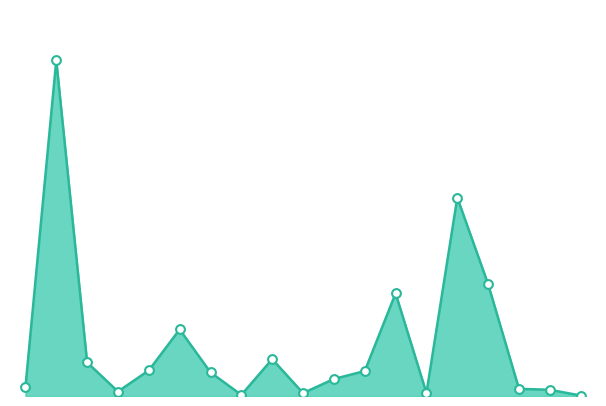

Which series has the largest total across all categories?

Permis de séjour (B) line